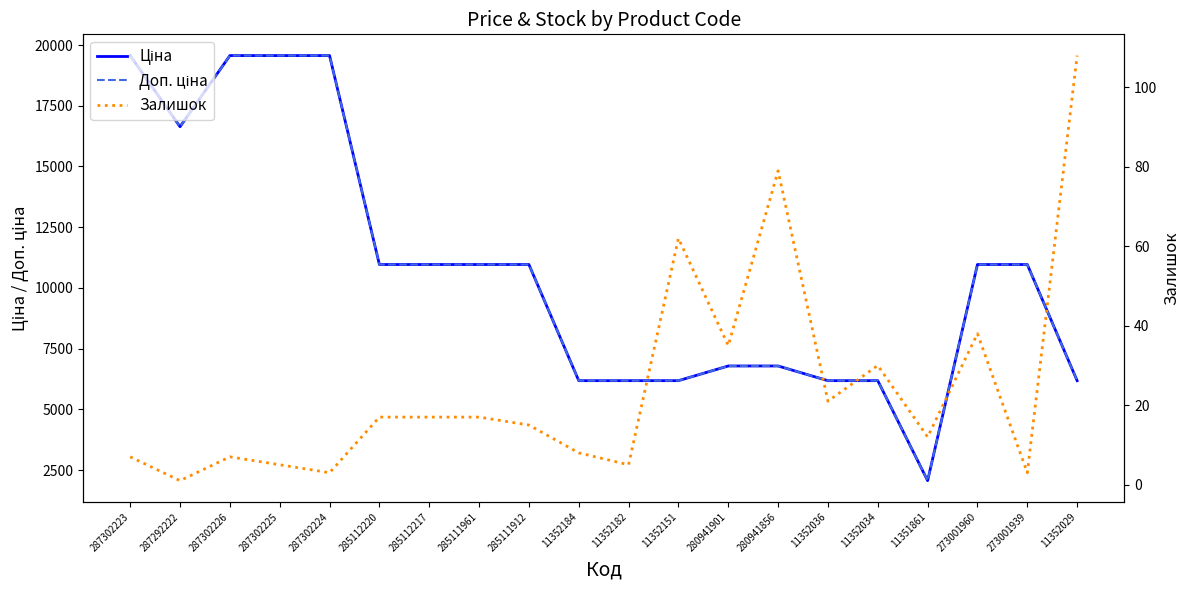

Count the number of data series in this chart.

3